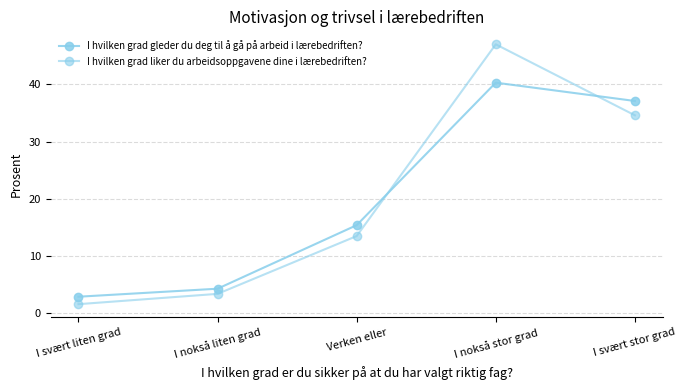

Is this an area chart (filled region under the line)?

No